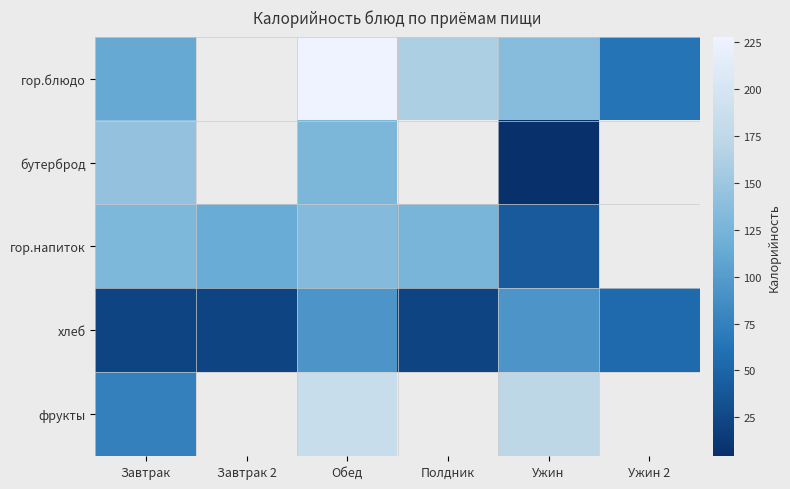

Count the number of data series in this chart.

5